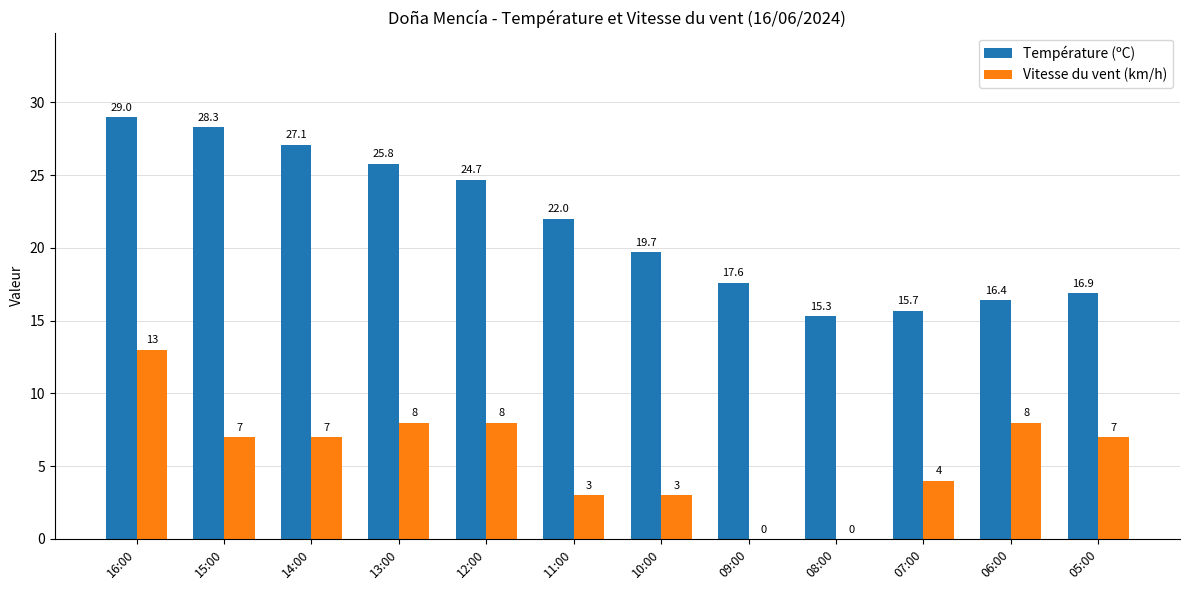

At which category does the chart reach its peak across all series?

16:00